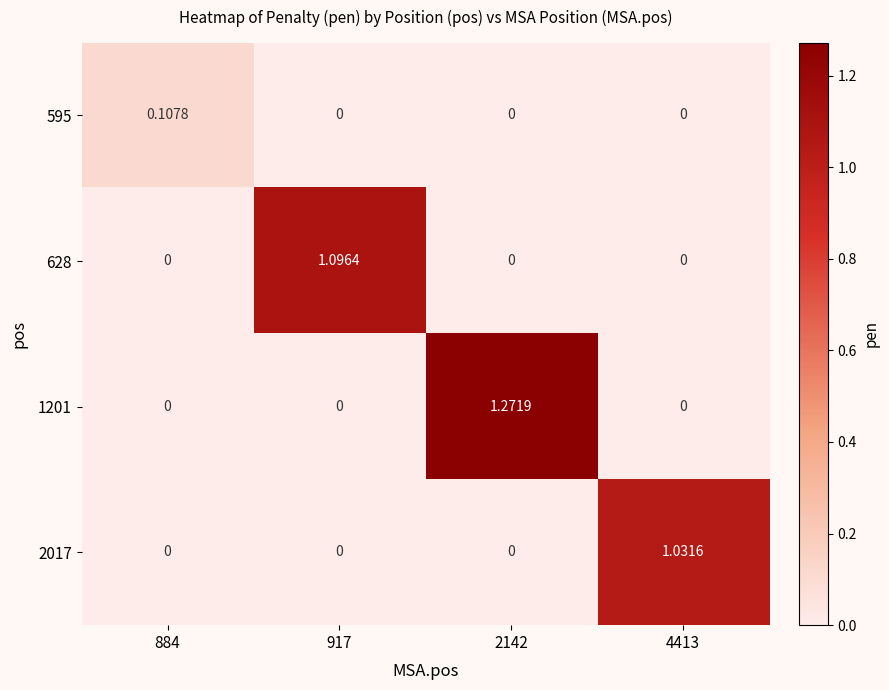

Is the value of 595 at 884 greater than the value of 1201 at 917?

Yes